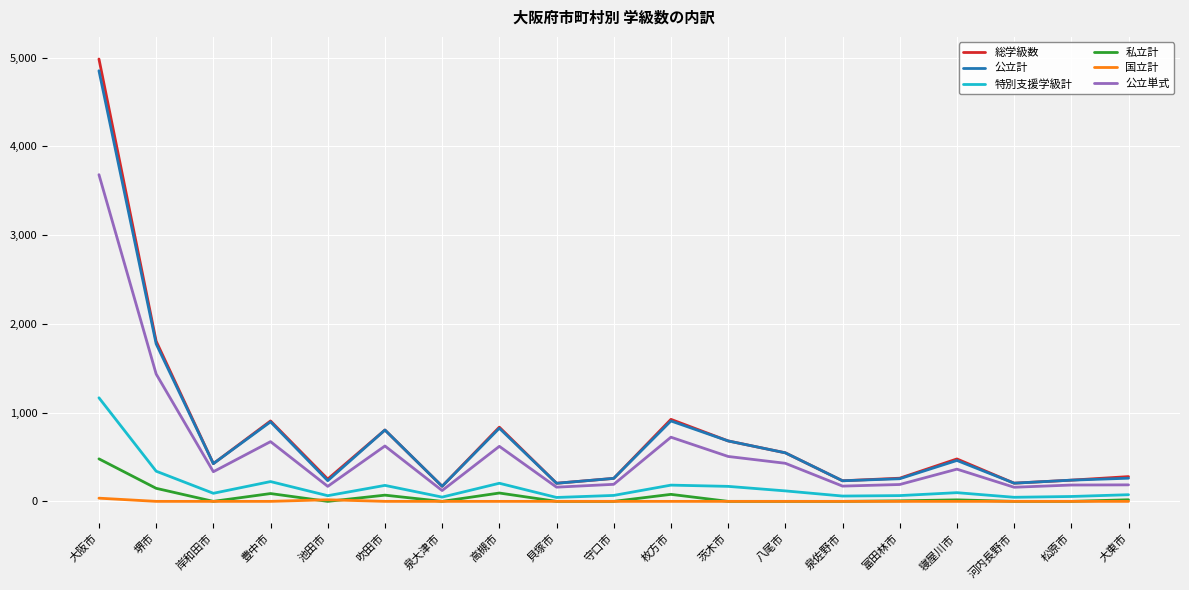

In 国立計, how many points are higher than both neighbors (excluding endpoints)?

1